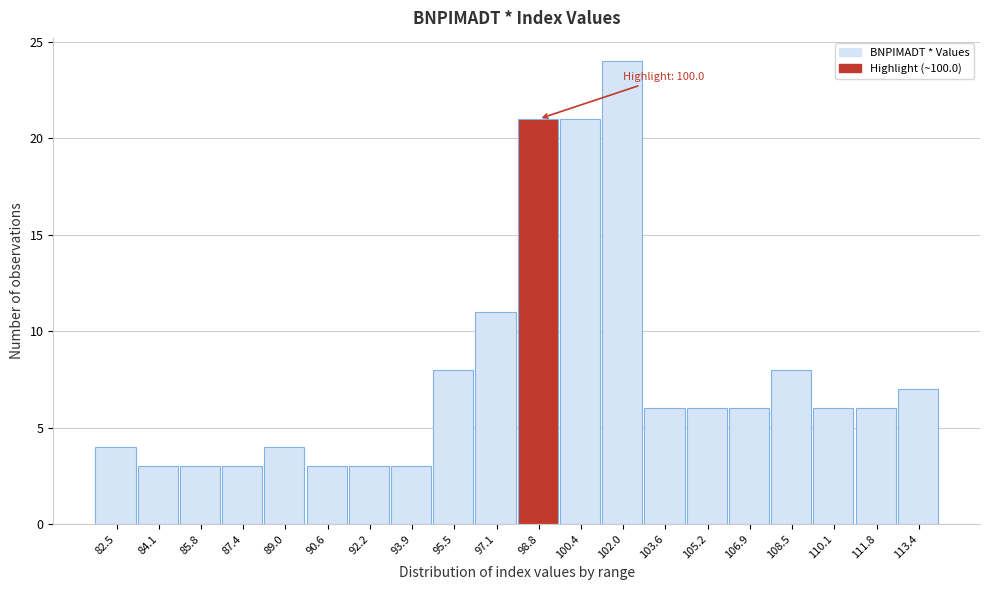

Reading right to left, transcribe all the data shown in this chart.

113.4=7	111.8=6	110.1=6	108.5=8	106.9=6	105.2=6	103.6=6	102.0=24	100.4=21	98.8=21	97.1=11	95.5=8	93.9=3	92.2=3	90.6=3	89.0=4	87.4=3	85.8=3	84.1=3	82.5=4